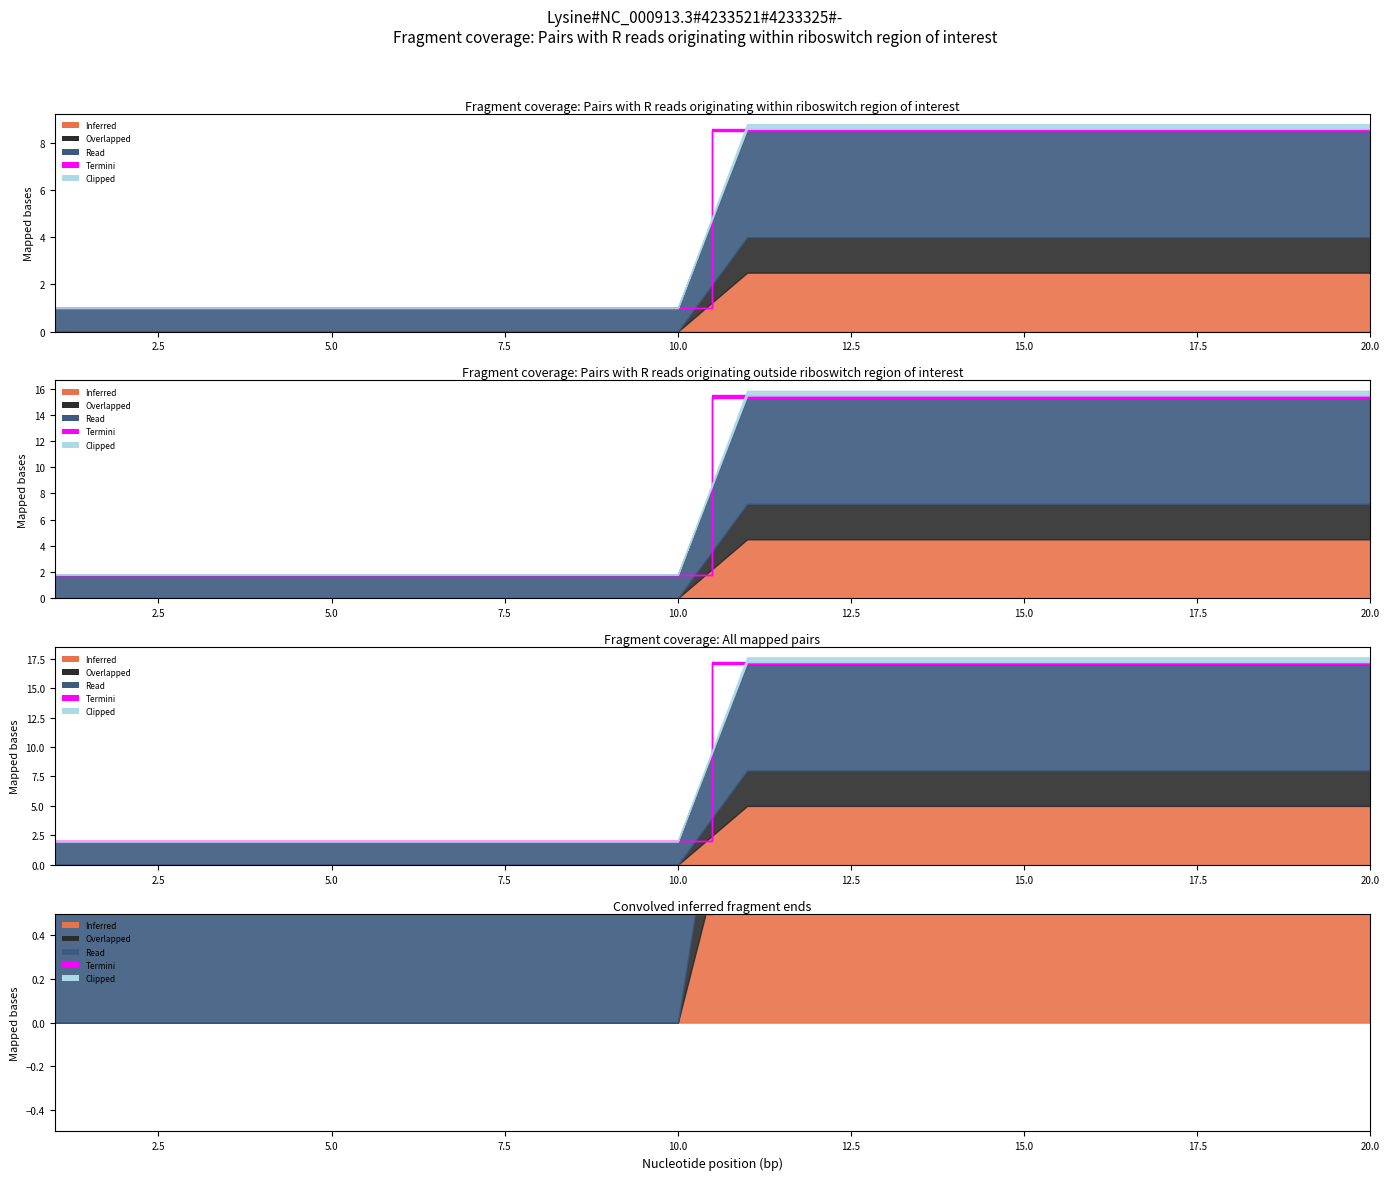

What is the difference between the Inferred values at 6 and 20?

2.5